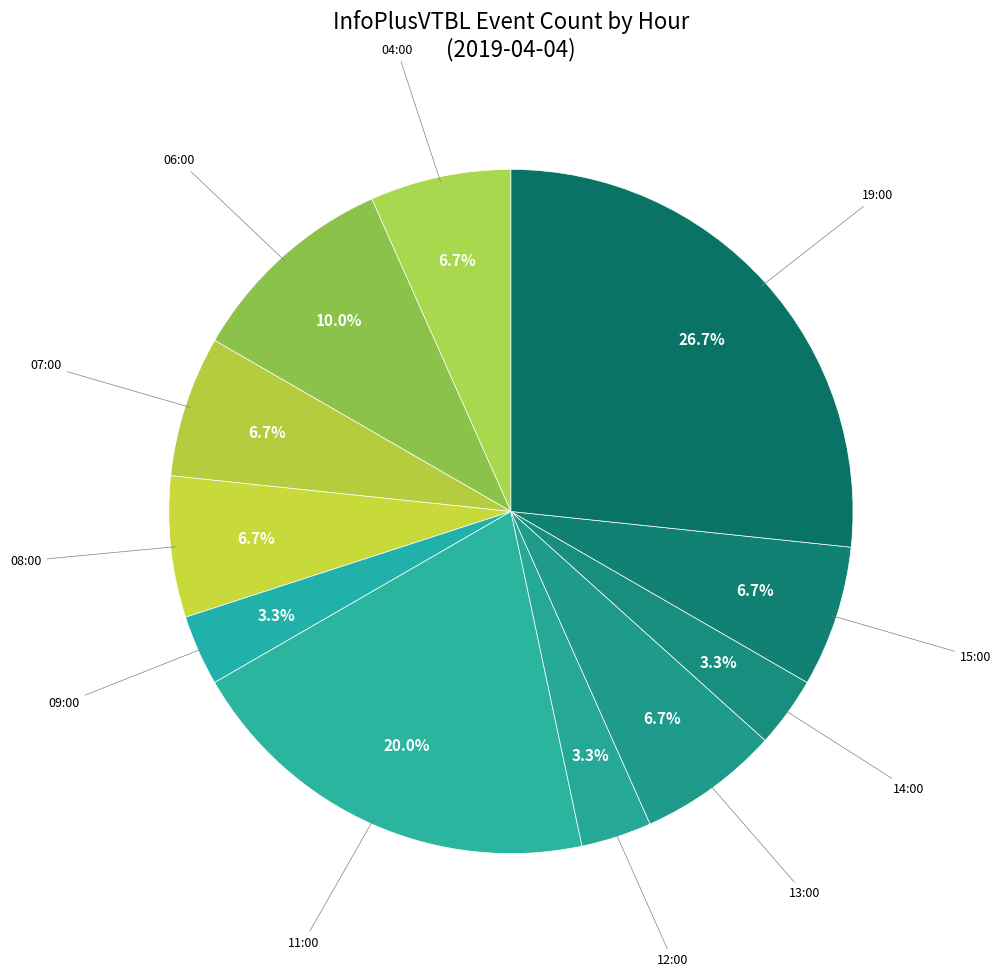

How many segments does this pie chart have?

11